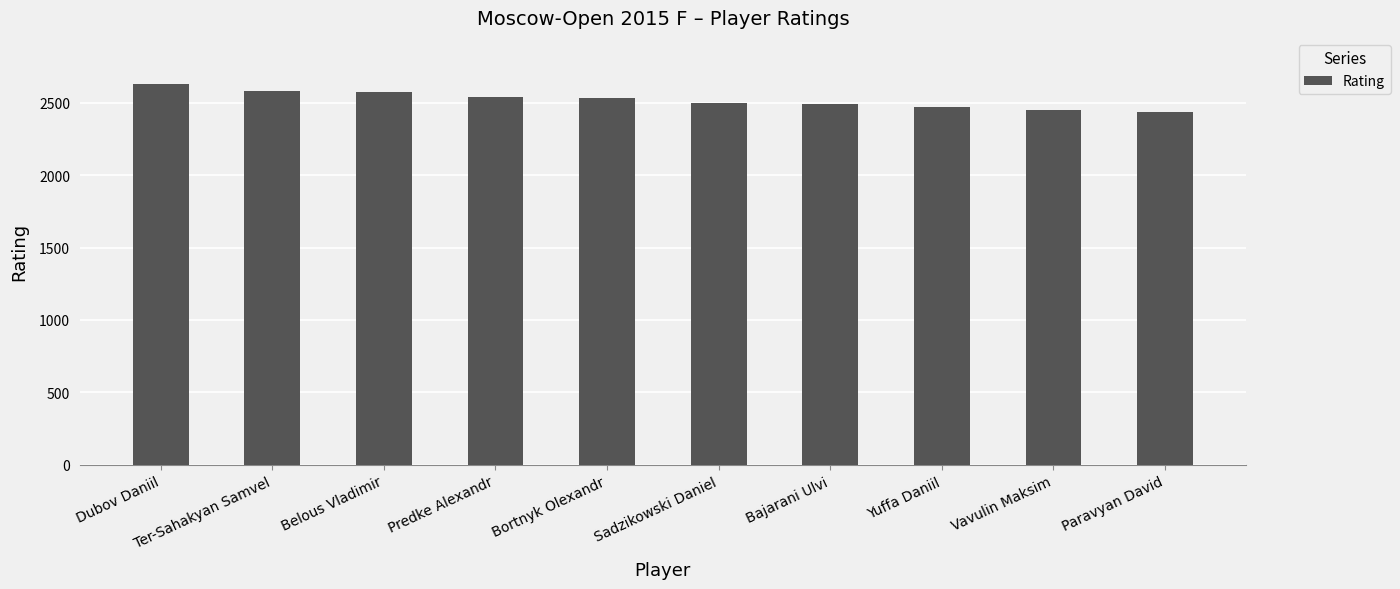

What value does the data have at Predke Alexandr?

2537